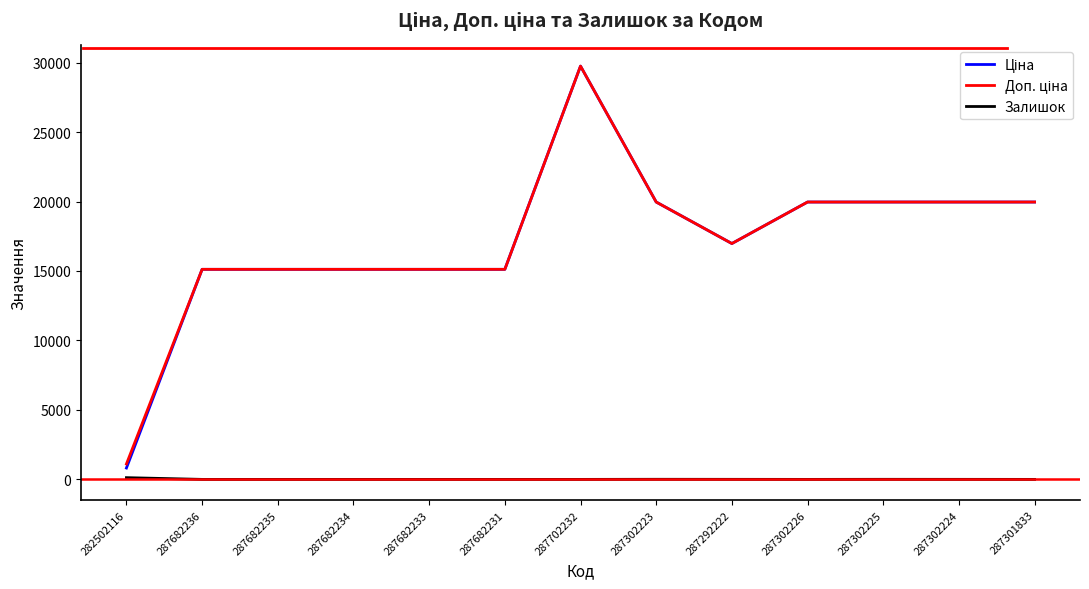

Which category has the highest value across all series?

287702232